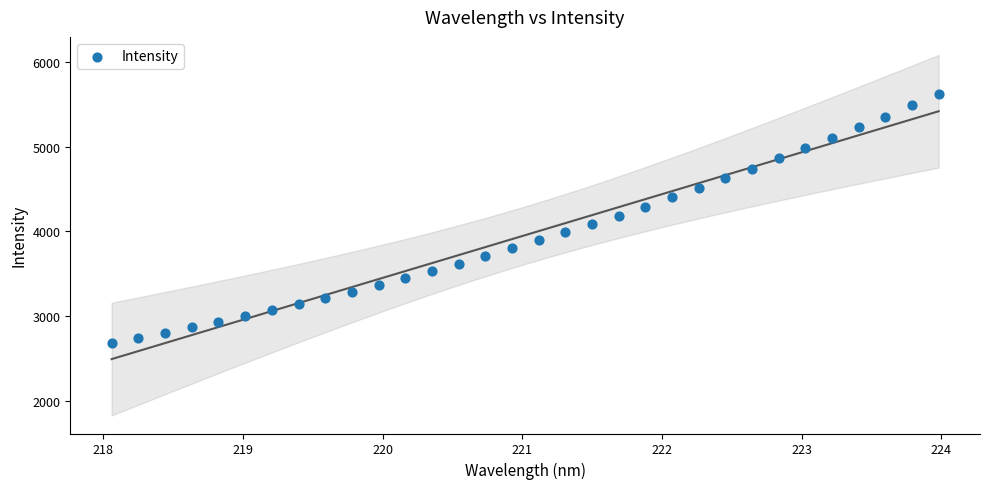

What is the range of X values (max minus min)?

5.9